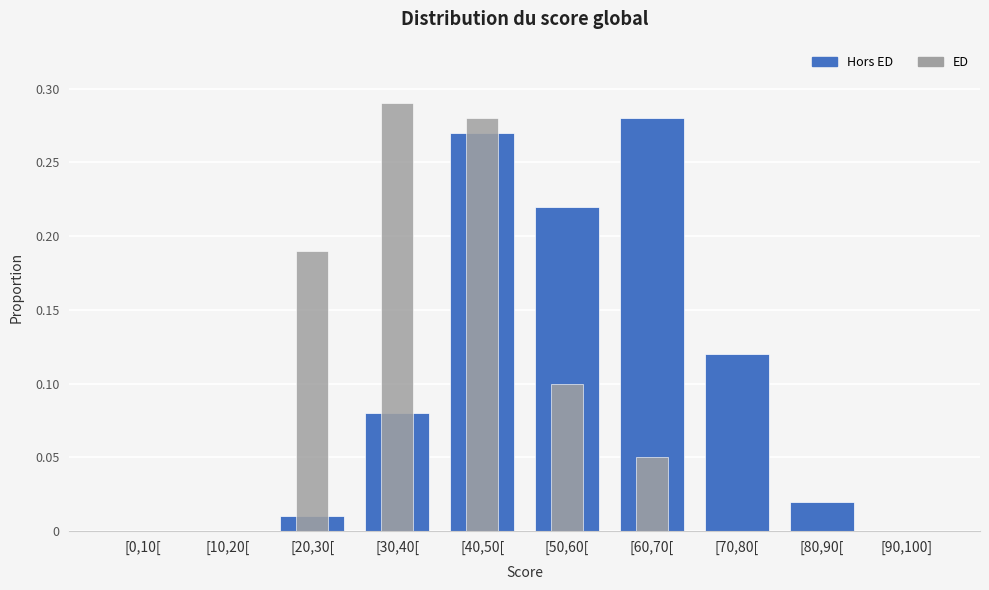

Does the chart contain stacked bars?

No